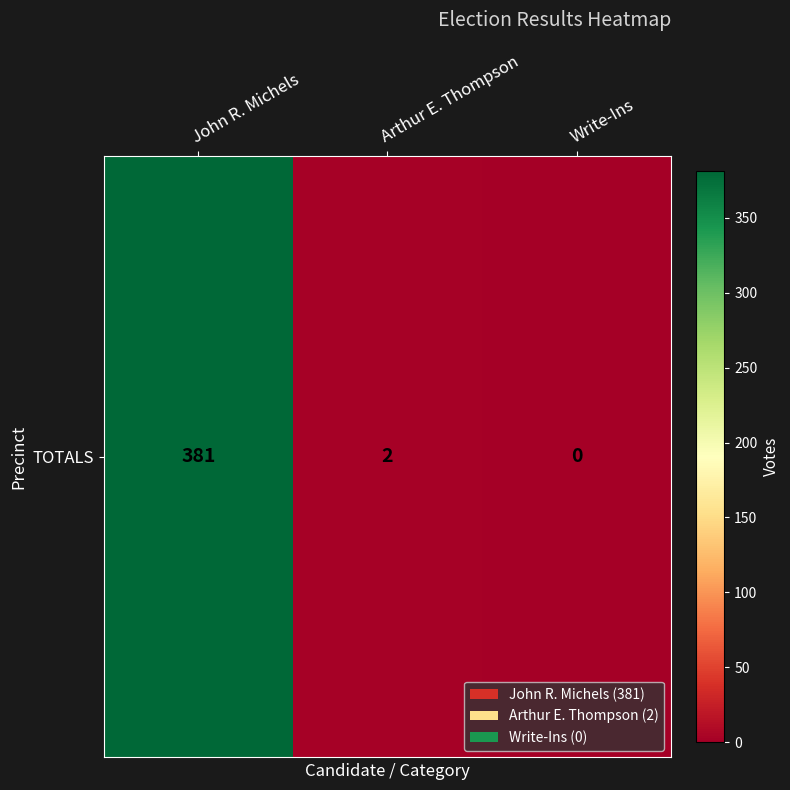

Rank the categories by value from highest to lowest.

John R. Michels, Arthur E. Thompson, Write-Ins